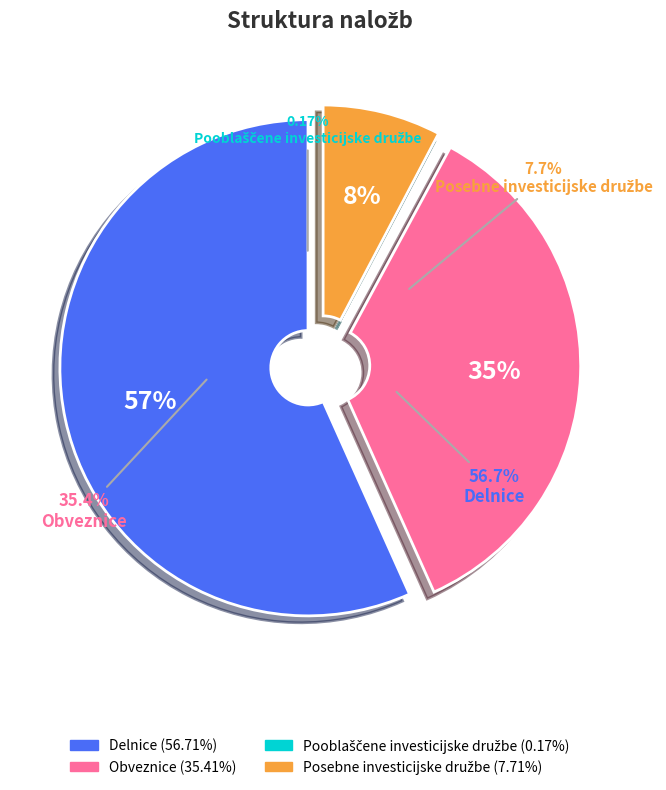

To the nearest percent, what is the difference between the largest and smallest slice percentages?

57%